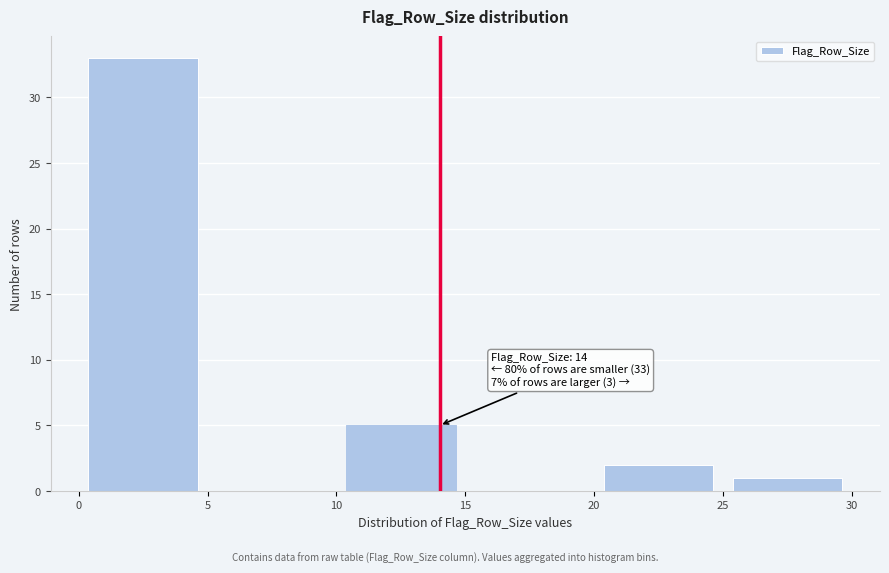

Which range on the x-axis has the tallest bar?

0 to 5